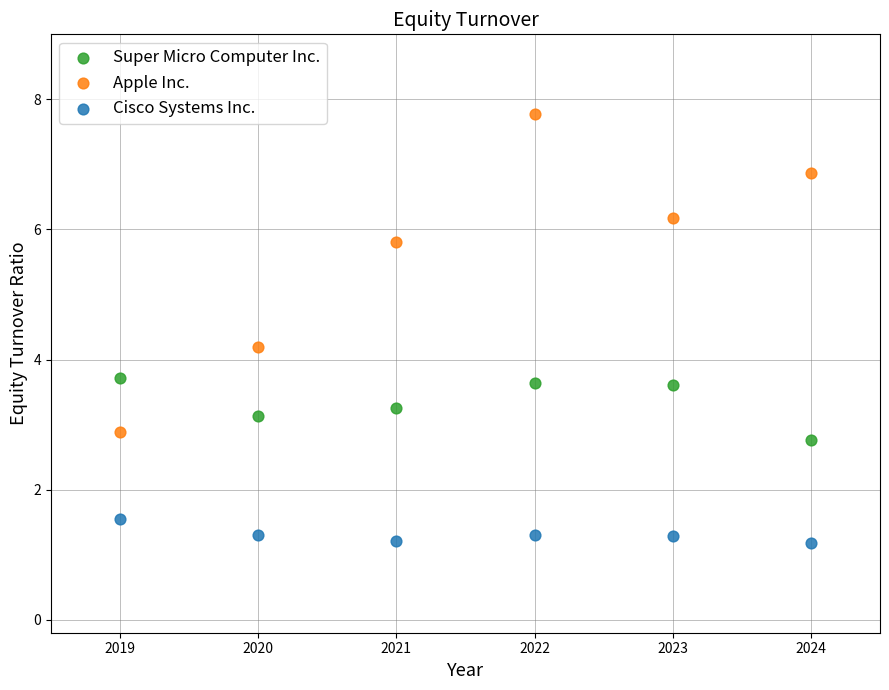

Which series has the largest Y range (max minus min)?

Apple Inc.